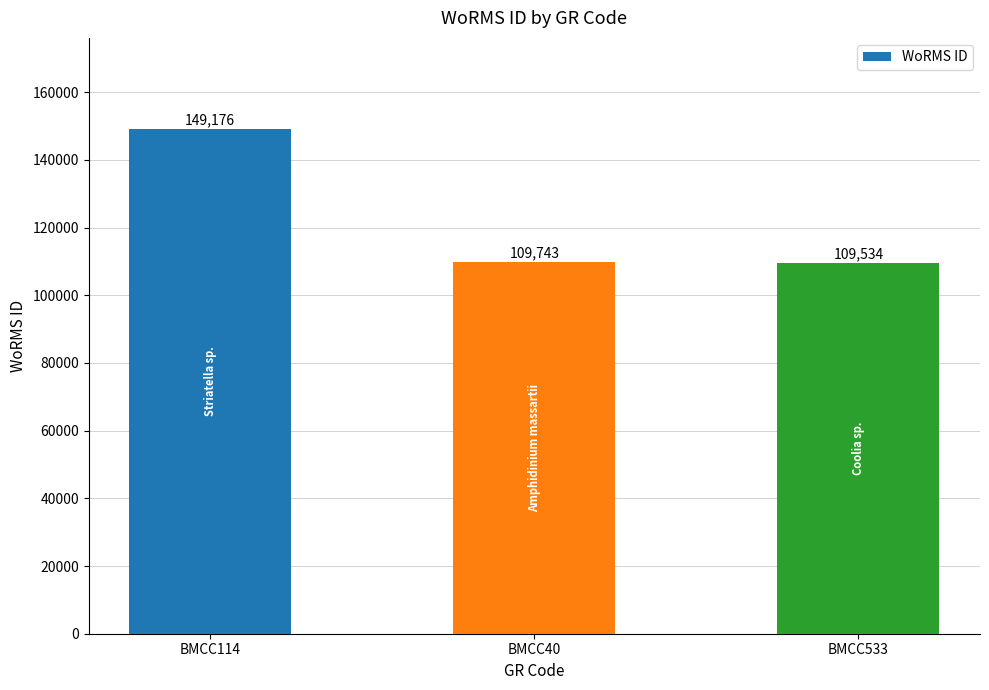

What is the difference between the values at BMCC533 and BMCC114?

39642